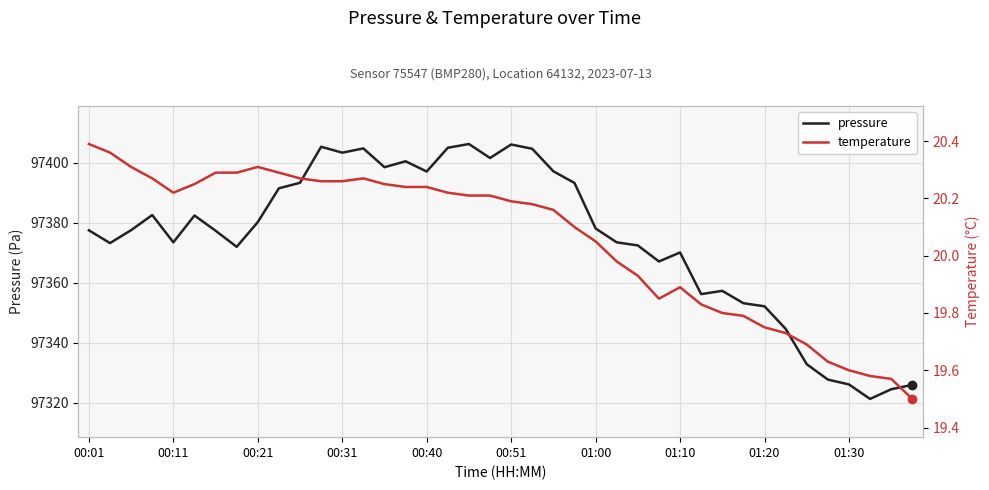

Reading left to right, list all the values displayed in this chart.

pressure: 97377.5	97373.2	97377.5	97382.6	97373.5	97382.4	97377.3	97372.0	97380.2	97391.5	97393.3	97405.3	97403.3	97404.8	97398.5	97400.5	97397.1	97405.0	97406.2	97401.6	97406.1	97404.6	97397.1	97393.2	97378.1	97373.5	97372.4	97367.1	97370.1	97356.2	97357.3	97353.2	97352.2	97344.7	97332.9	97327.8	97326.1	97321.3	97324.5	97326.0
temperature: 20.4	20.4	20.3	20.3	20.2	20.2	20.3	20.3	20.3	20.3	20.3	20.3	20.3	20.3	20.2	20.2	20.2	20.2	20.2	20.2	20.2	20.2	20.2	20.1	20.1	20.0	19.9	19.9	19.9	19.8	19.8	19.8	19.8	19.7	19.7	19.6	19.6	19.6	19.6	19.5